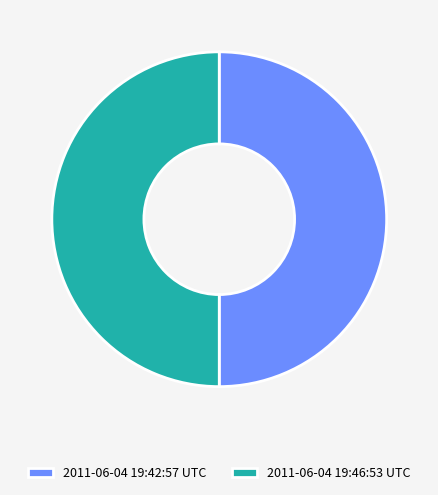

What is the ratio of the value at 2011-06-04 19:46:53 UTC to the value at 2011-06-04 19:42:57 UTC?

1.0